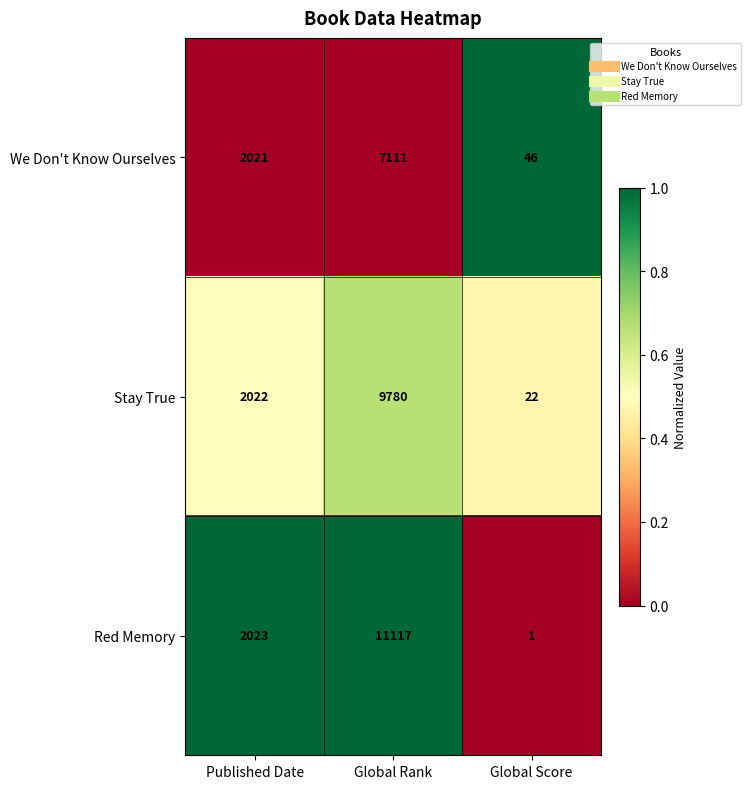

Where is Stay True nearest to the value 4901?

Published Date